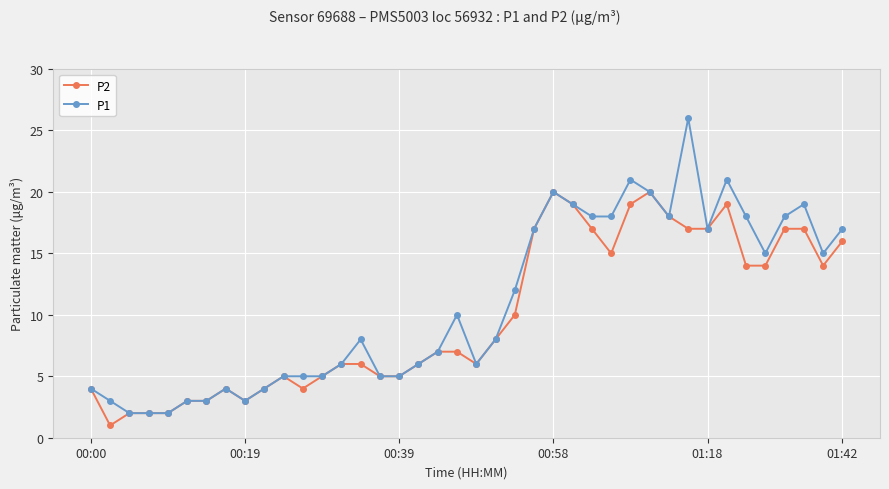

Which series has the largest range (max minus min)?

P1